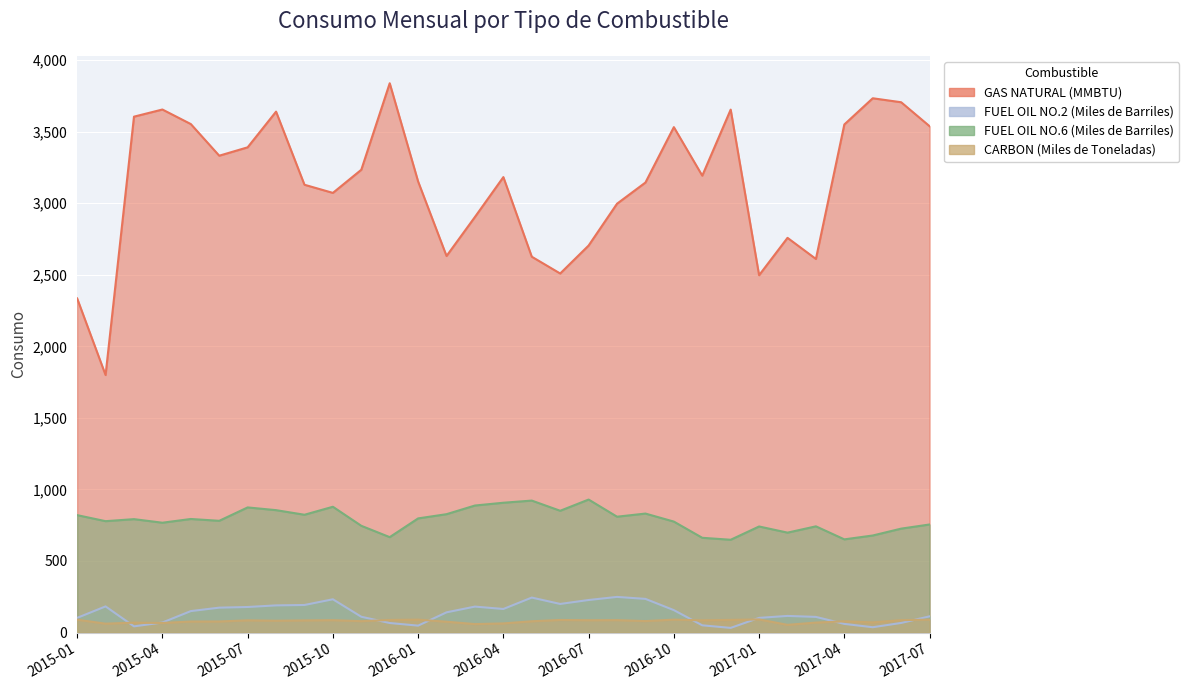

Reading left to right, what are all the values shown in this chart?

GAS NATURAL (MMBTU): 2334.6	1799.3	3604.7	3654.7	3553.0	3331.9	3390.4	3639.8	3128.9	3072.0	3233.7	3838.2	3151.6	2631.1	2904.0	3182.4	2626.0	2508.7	2704.2	2996.4	3144.4	3531.5	3192.4	3653.9	2496.8	2757.9	2610.4	3550.1	3733.3	3705.4	3538.0
FUEL OIL NO.2 (Miles de Barriles): 102.5	182.6	43.2	70.0	149.8	173.8	178.4	189.7	192.5	232.3	110.3	66.5	48.1	141.1	181.2	164.5	244.3	199.8	227.3	248.9	235.1	156.5	50.4	32.4	102.4	116.0	109.2	60.3	37.0	67.0	113.0
FUEL OIL NO.6 (Miles de Barriles): 820.3	778.1	792.3	767.3	793.4	780.7	874.2	855.1	823.0	878.9	745.7	666.5	797.5	827.0	887.5	906.9	922.0	850.8	929.2	809.4	831.2	775.2	661.9	648.3	741.0	698.0	742.0	651.0	678.0	726.0	755.0
CARBON (Miles de Toneladas): 89.7	61.9	69.1	66.8	76.8	77.2	85.1	82.4	84.6	86.3	79.4	87.8	90.1	75.5	58.9	63.6	78.6	87.8	85.8	86.5	80.0	90.1	85.2	88.3	91.6	53.6	69.5	78.3	70.7	86.5	90.0